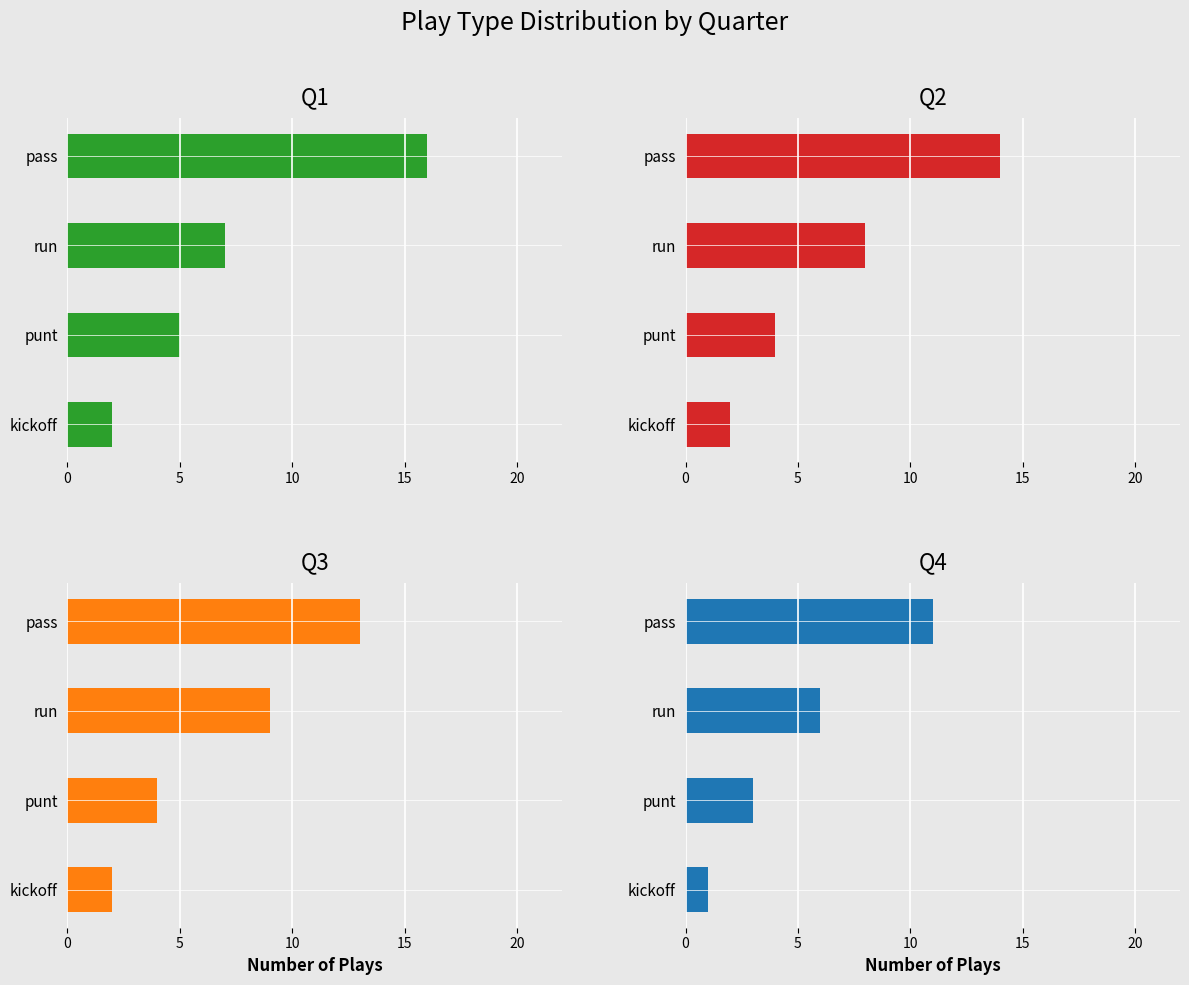

Count the Q4 values in the range 3 to 11.

3